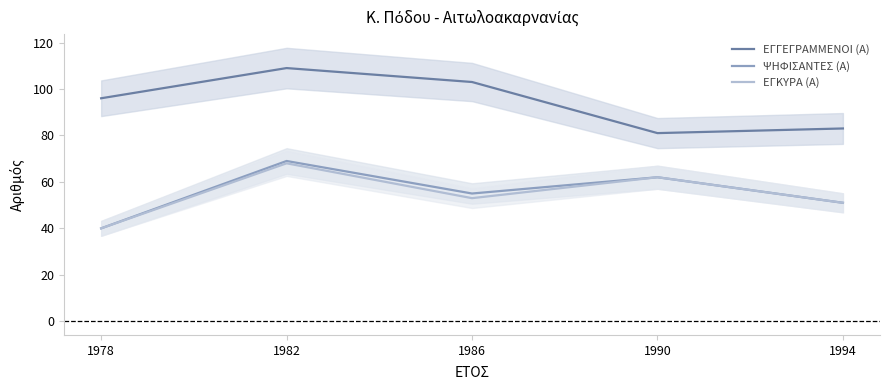

True or false: ΨΗΦΙΣΑΝΤΕΣ (Α) and ΕΓΚΥΡΑ (Α) cross at least once.

False